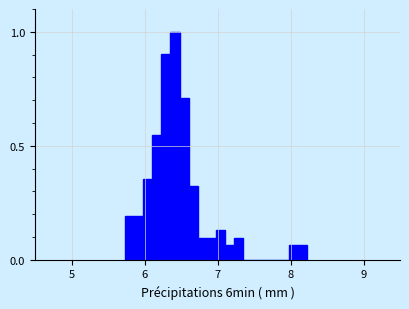

Read against the x-axis, roughly where is the centre of the tallest bar?

6.4